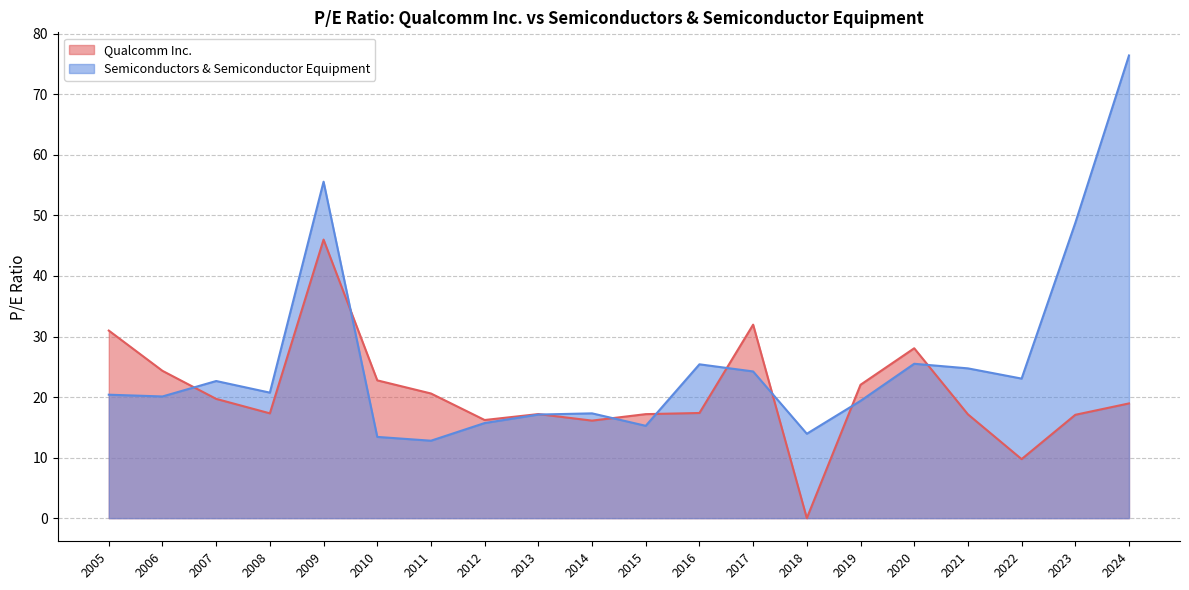

What is the approximate value of Semiconductors & Semiconductor Equipment at 2015?

15.2